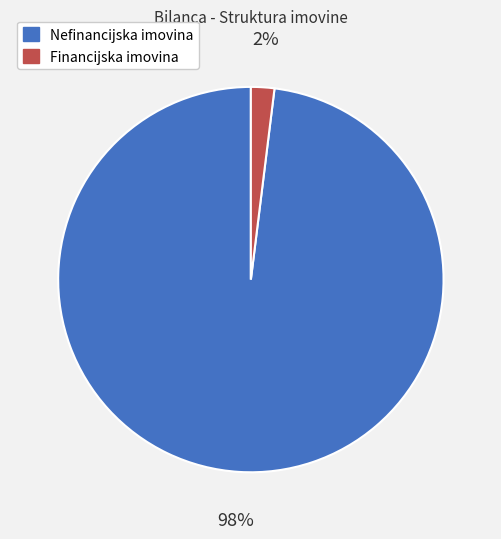

To the nearest percent, what percentage of the pie is Financijska imovina?

2%